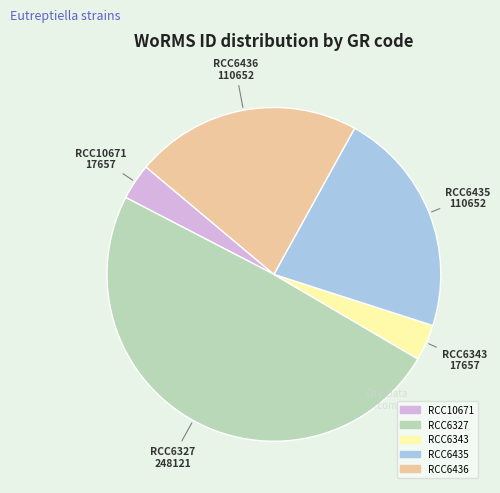

Combined, do RCC6343 and RCC10671 account for over 50%?

No